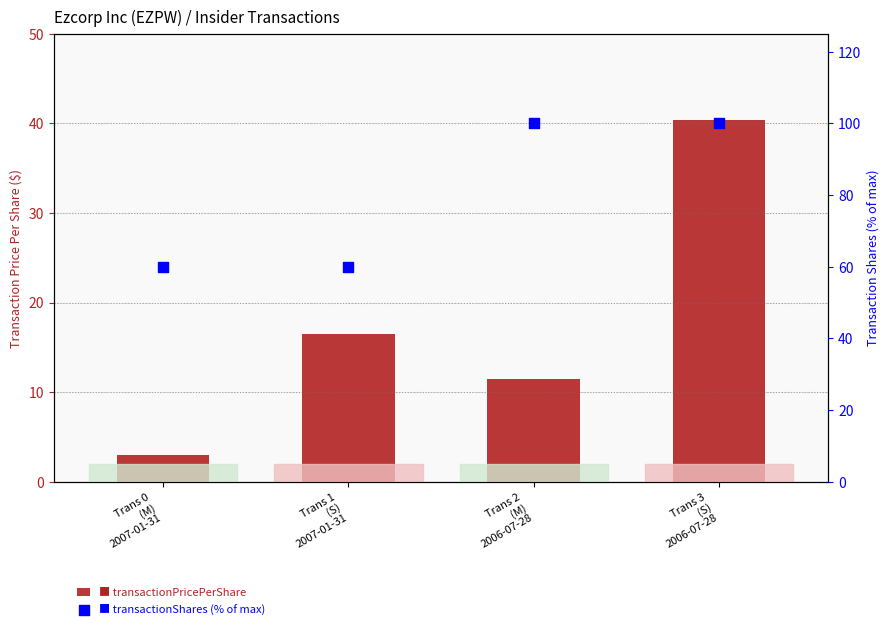

Which series reaches the minimum Y coordinate?

transactionPricePerShare